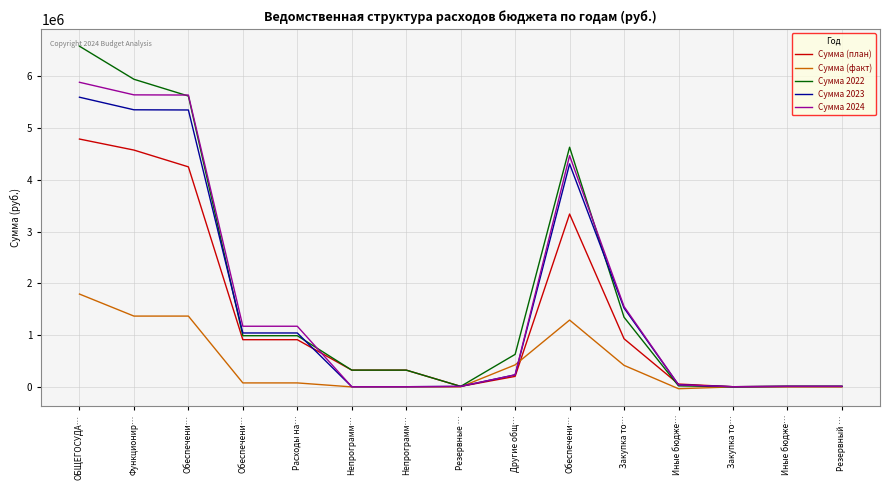

What are all the series names shown in the legend?

Сумма (план), Сумма (факт), Сумма 2022, Сумма 2023, Сумма 2024